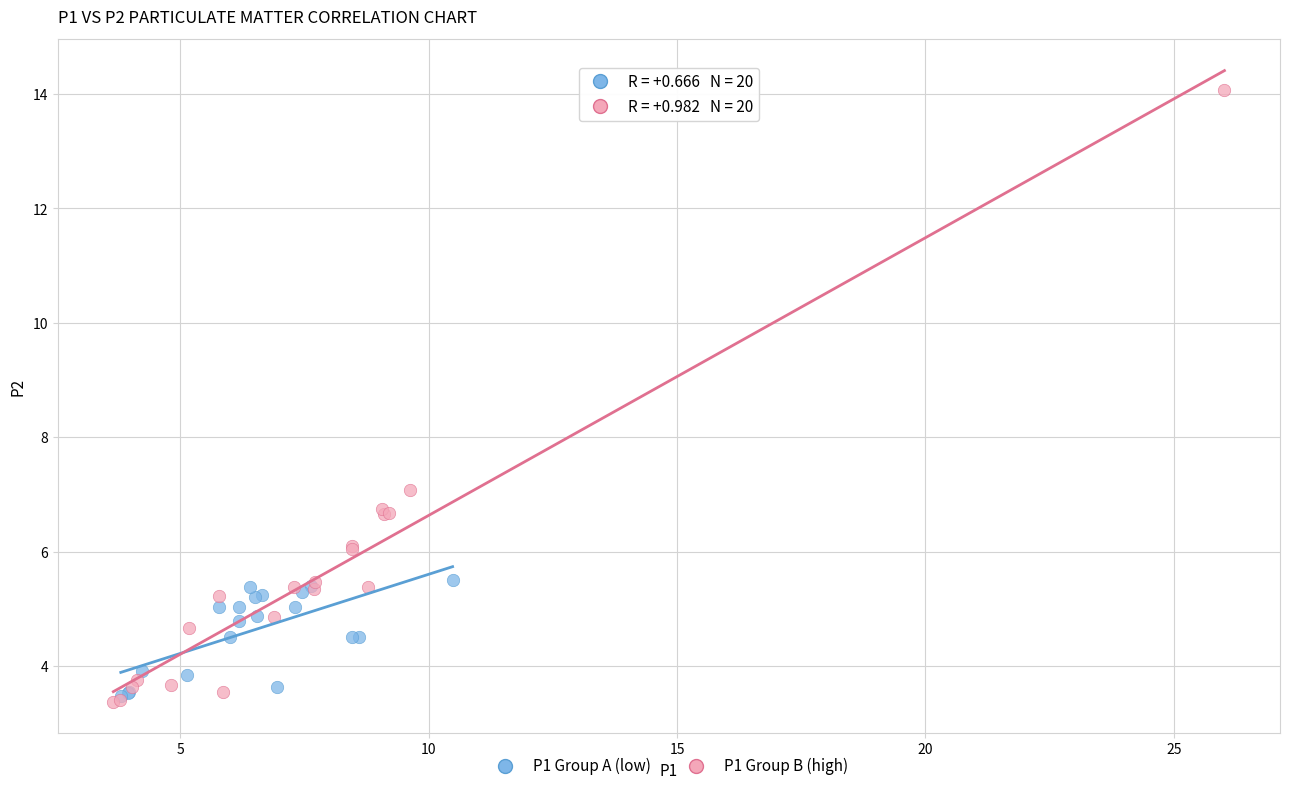

Which series reaches the maximum Y coordinate?

P1 Group B (high)